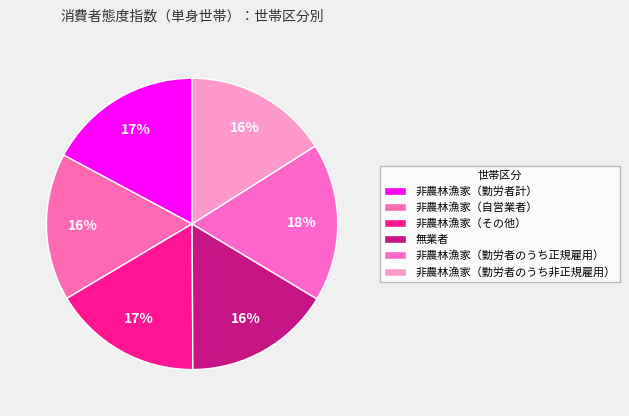

Combined, what portion of the pie is 非農林漁家（その他） and 非農林漁家（勤労者のうち非正規雇用）?

32.6%